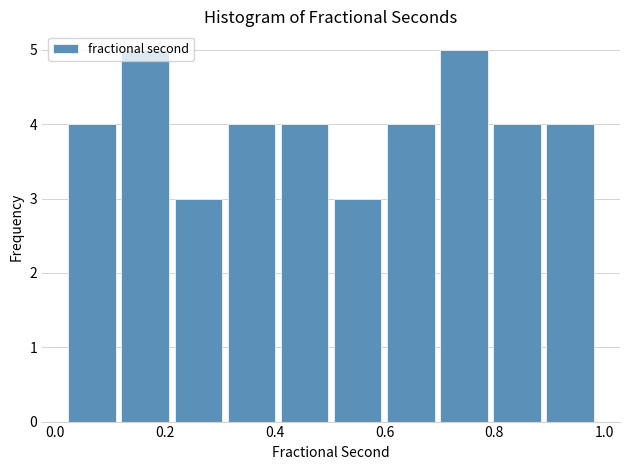

What is the height of the bar covering 0.60 to 0.70 on the x-axis? Neither the bar edges nor the heights are printed on the chart, so give them approximately, as read against the axes.

4